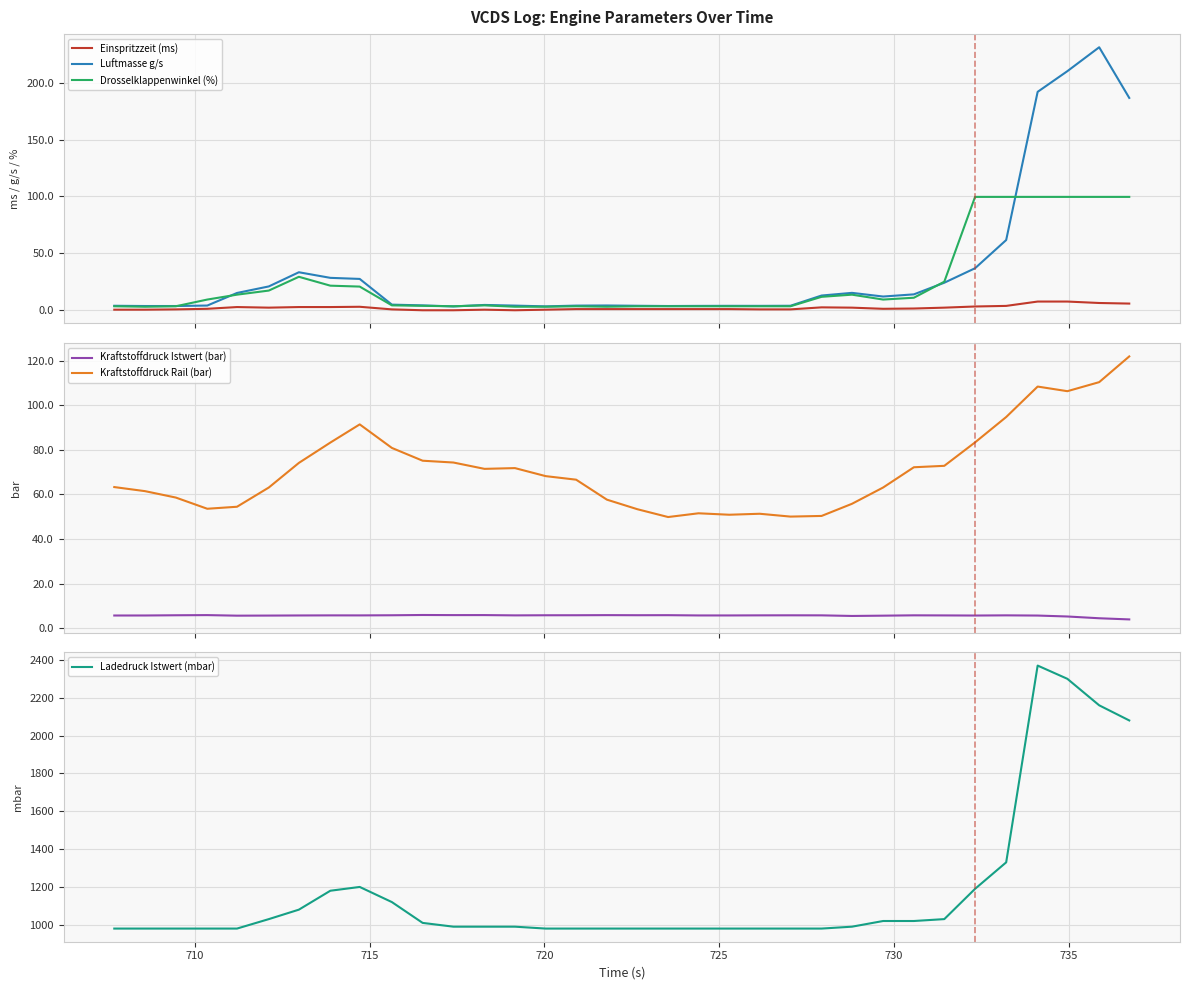

How many lines are shown in the chart?

6